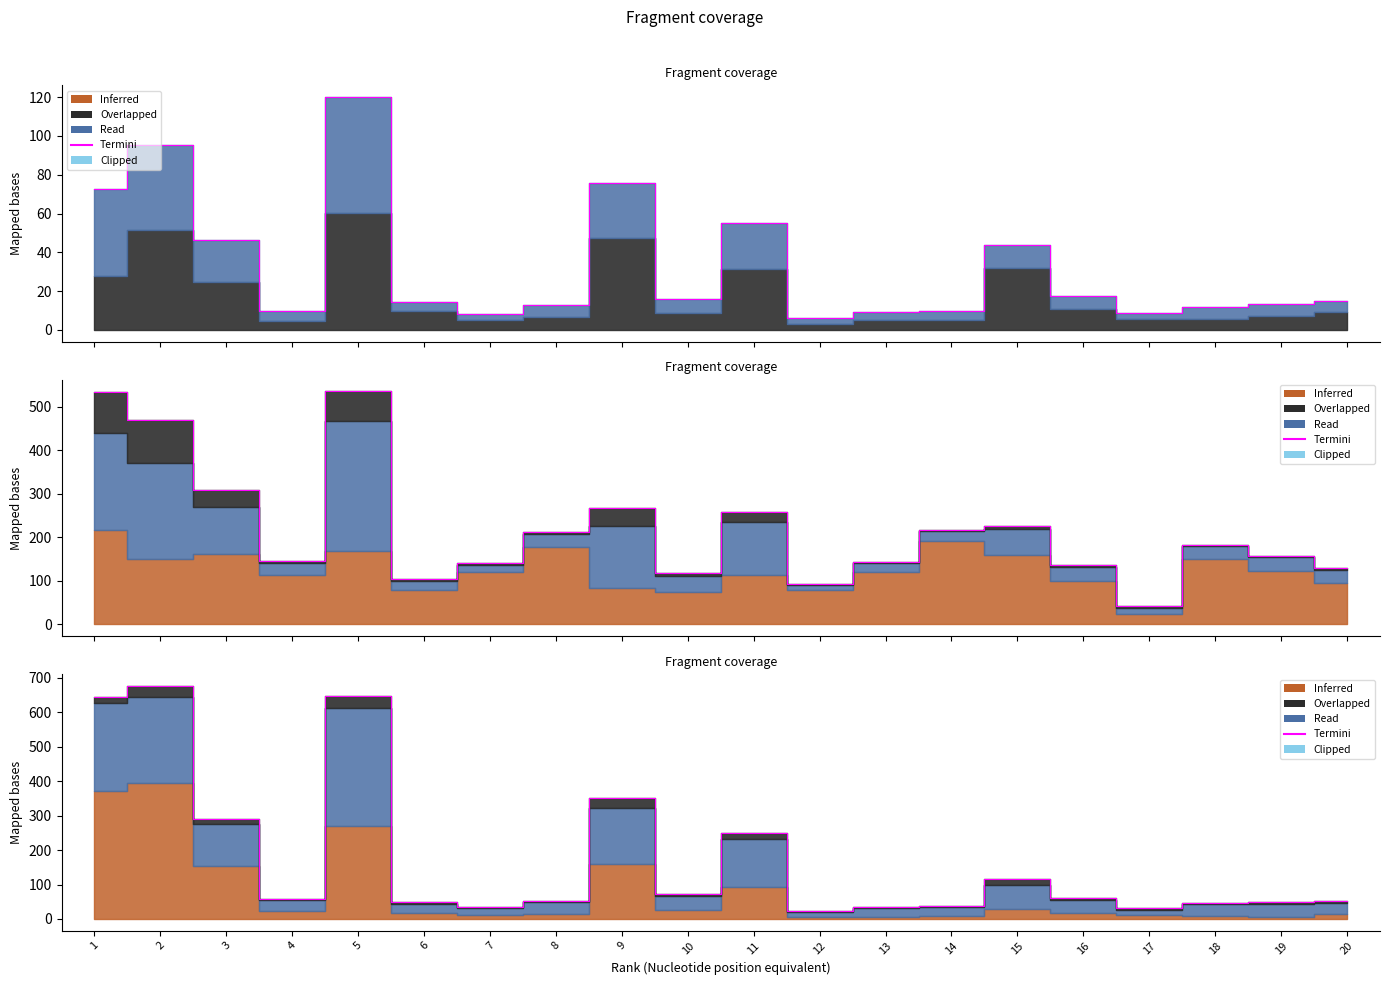

Where is the first local minimum?

4